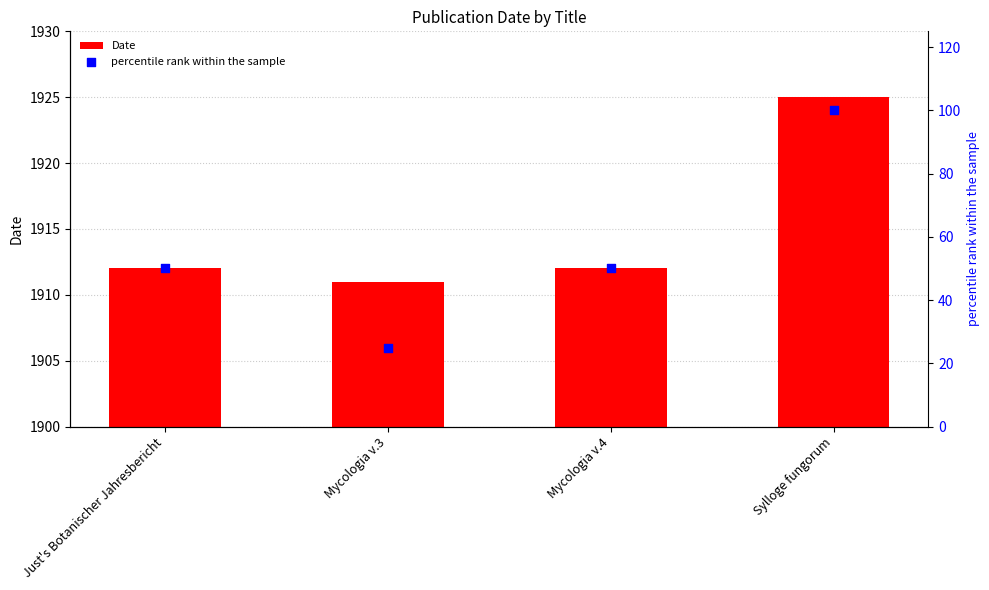

Which series contains the lowest Y value?

percentile rank within the sample